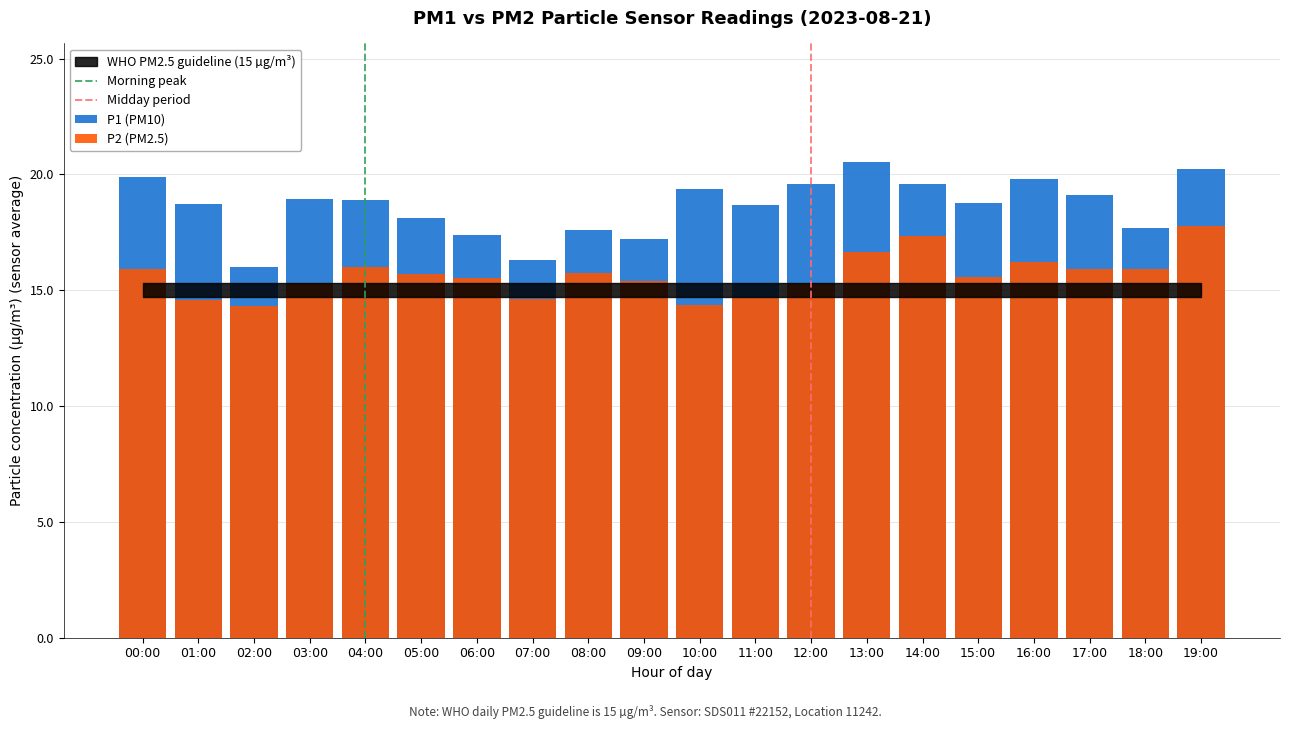

The value of P2 at 19:00 is 17.8. True or false?

True